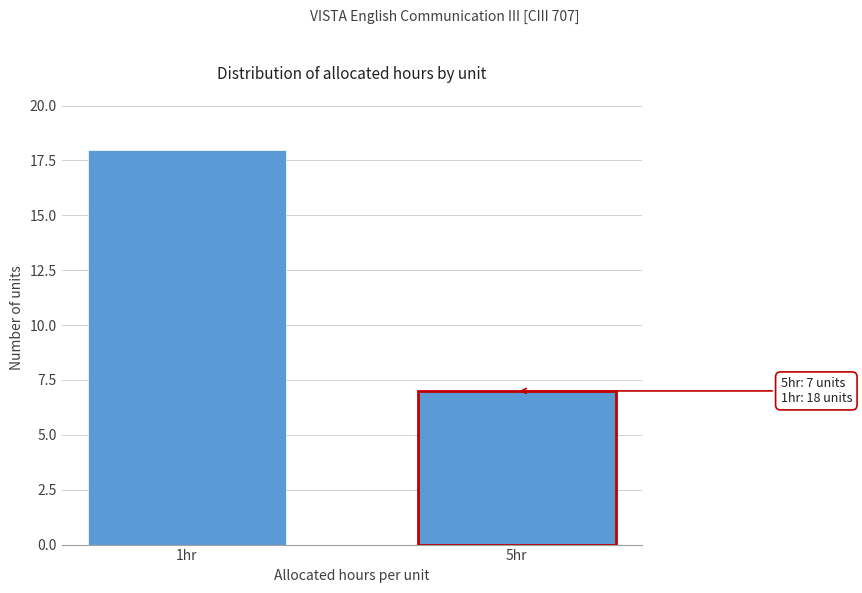

Reading right to left, list all the values displayed in this chart.

7	18